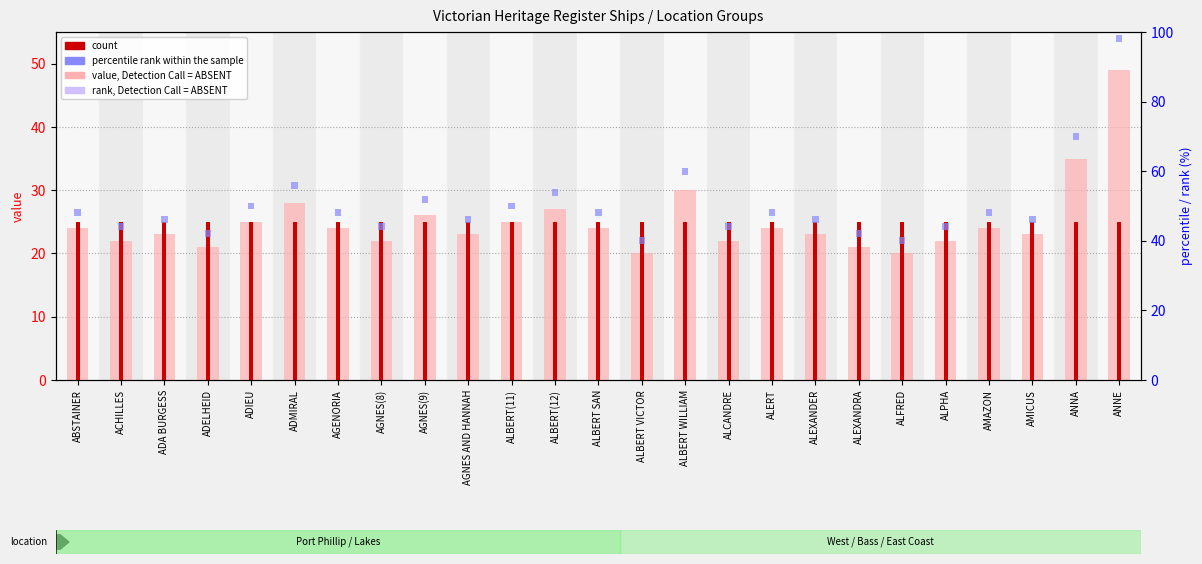

Is it true that rank, Detection Call = ABSENT equals 1 at AGNES(8)?

False